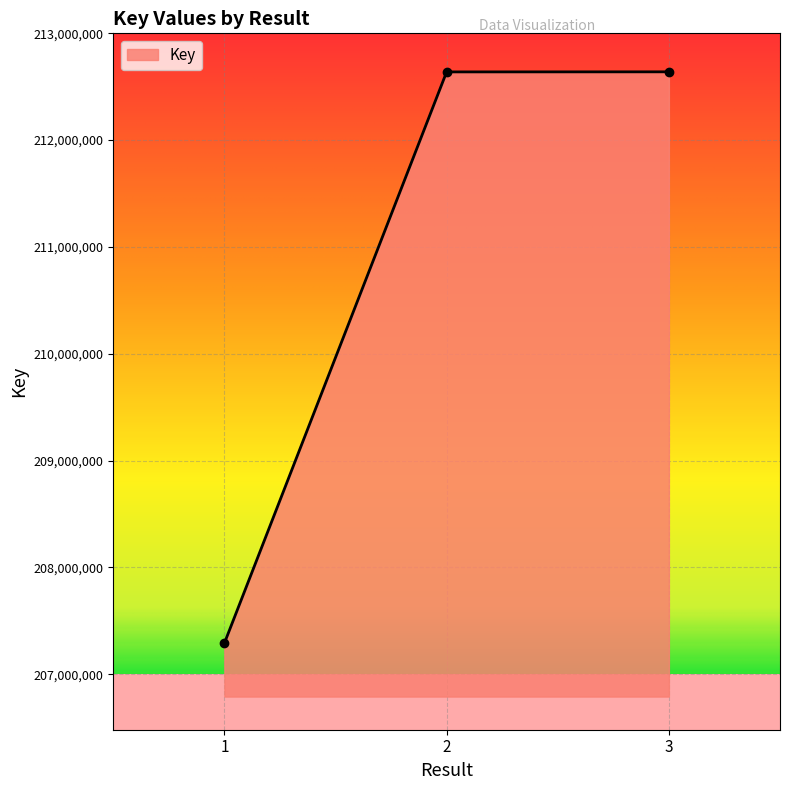

The value at 2 is 212638842. True or false?

True